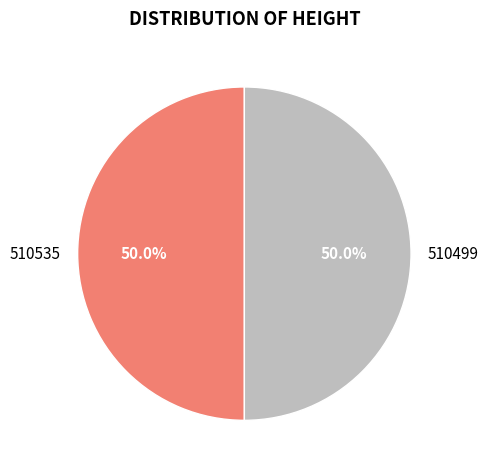

Combined, do 510499 and 510535 account for over 50%?

Yes